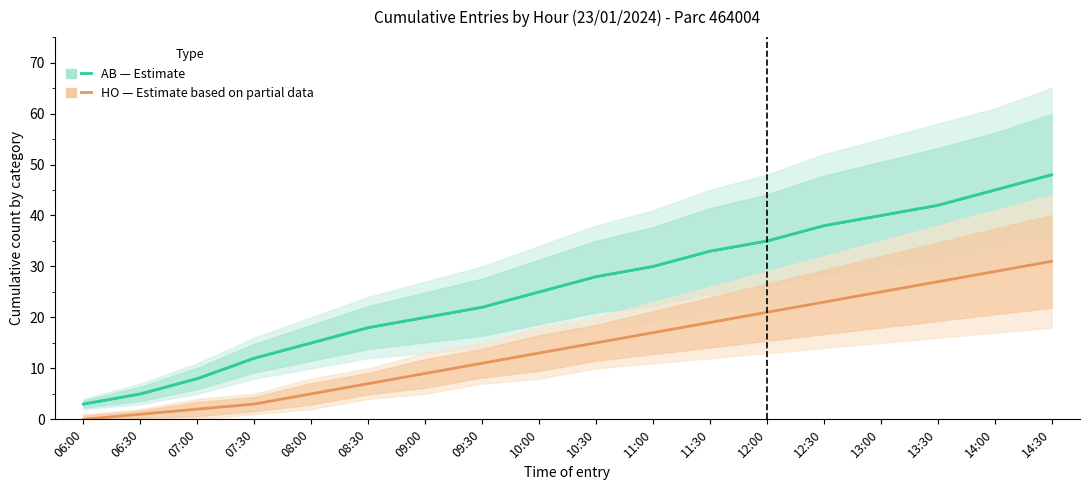

The HO (Partial) series shows 11 at 09:30. True or false?

True